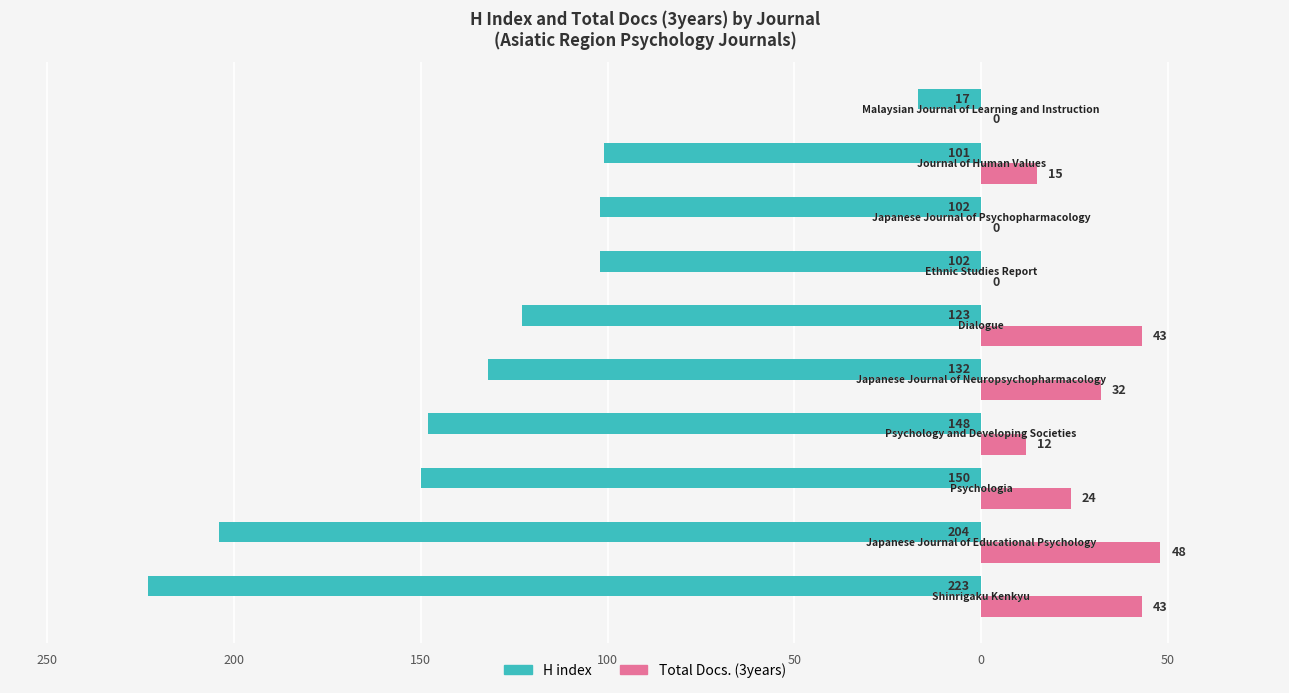

What are all the series names shown in the legend?

H index, Total Docs. (3years)